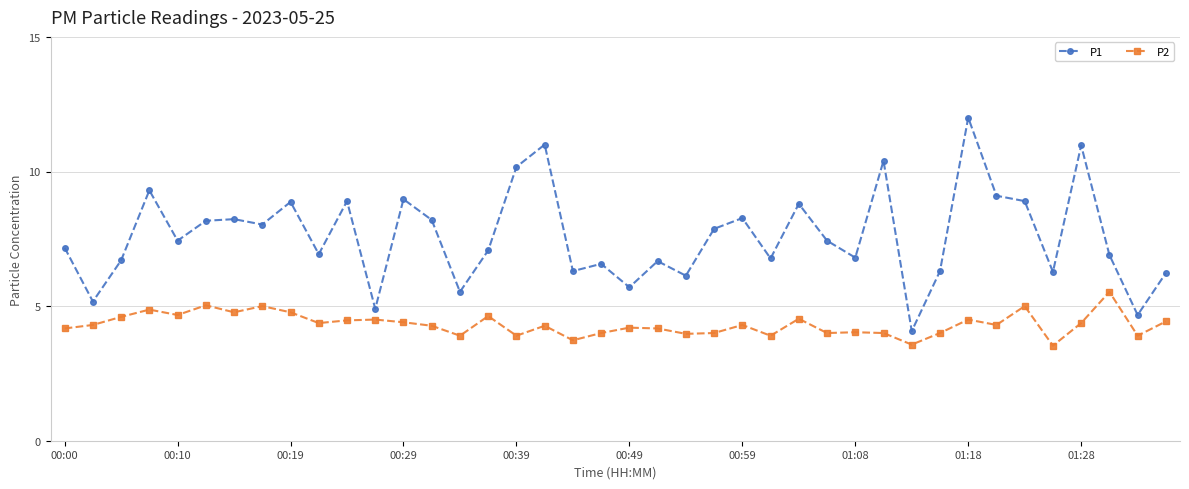

How many lines are shown in the chart?

2